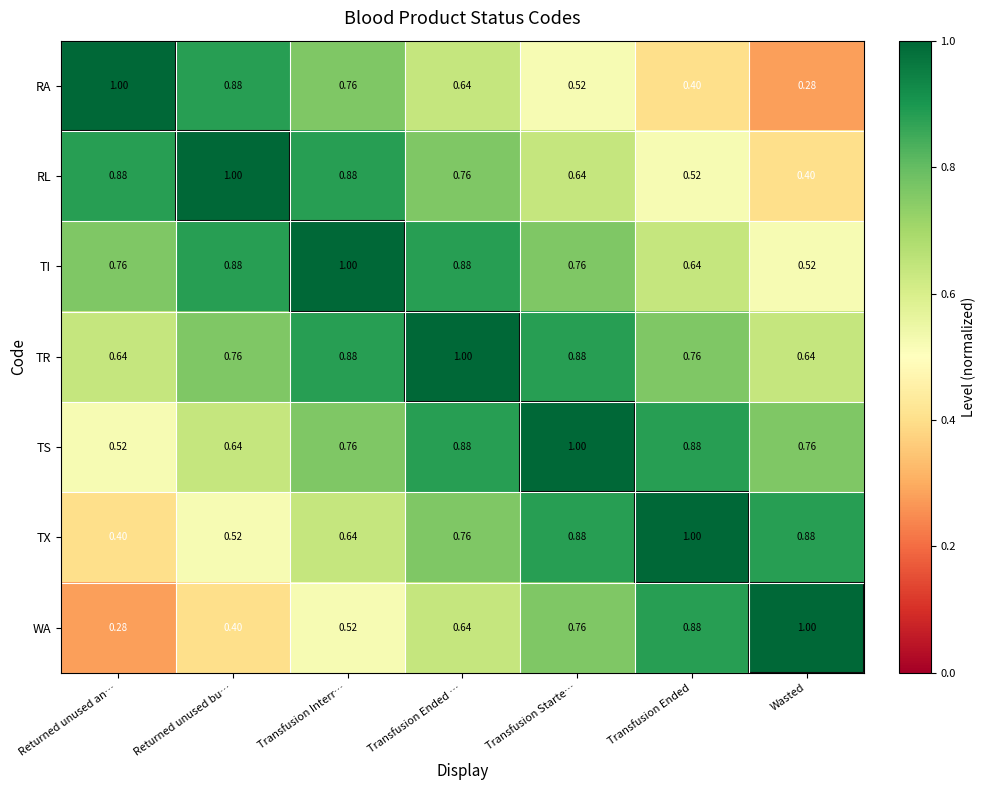

At how many categories does at least one series exceed 0?

7